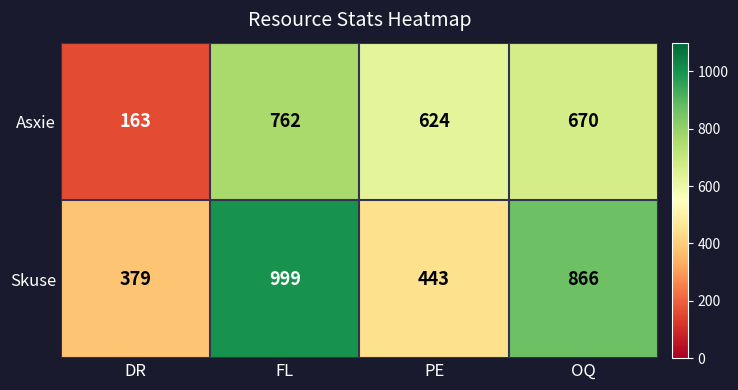

How many Skuse values are between 443 and 999?

3